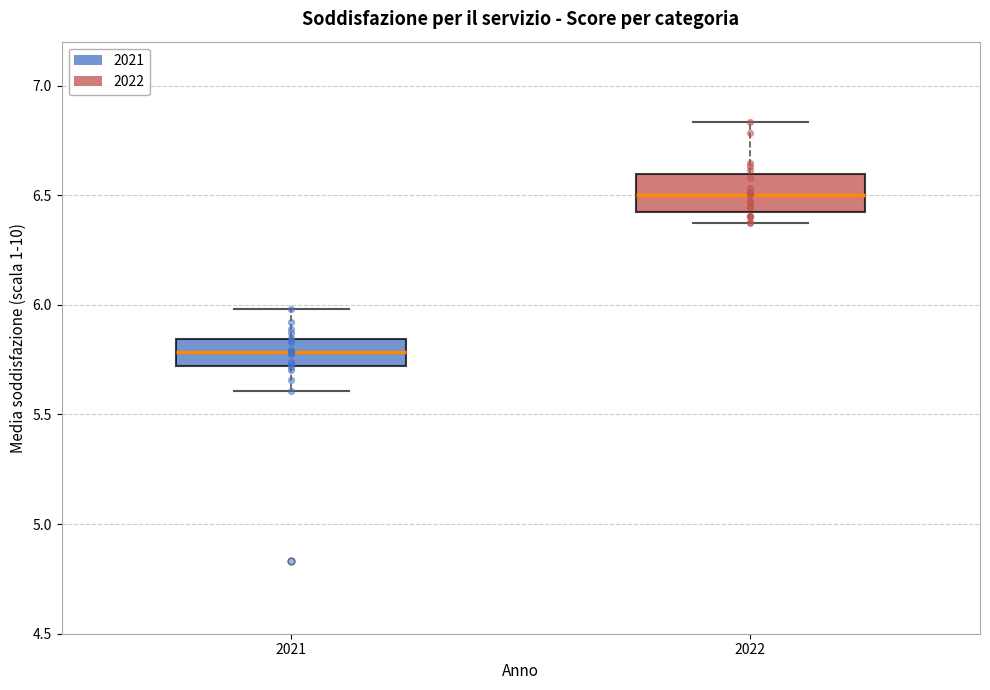

Reading left to right, read every box against the y-axis: the position of its median line, the range the box covers, and the ends of its whiskers. The values are not printed on the chart, so give them approximately, as read against the axis.

2021: median 5.80, box 5.70 to 5.85, whiskers 5.60 to 6.00
2022: median 6.50, box 6.45 to 6.60, whiskers 6.35 to 6.85